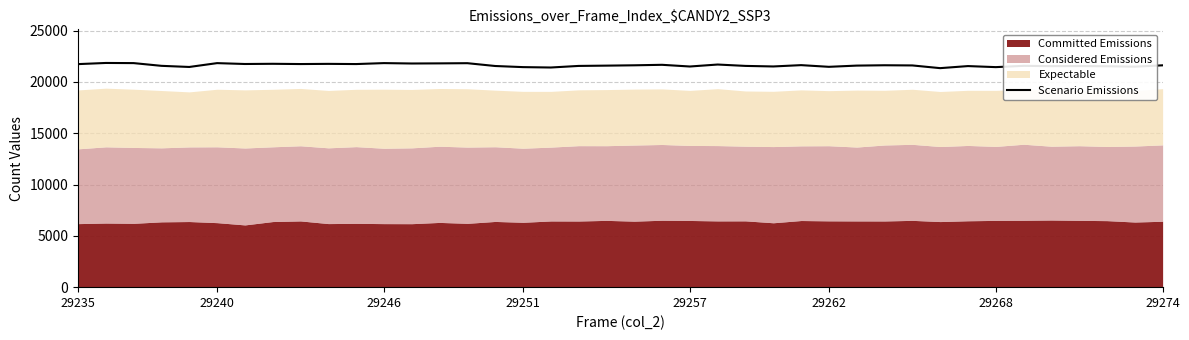

Is it true that Scenario Emissions equals 13047 at 29240?

False